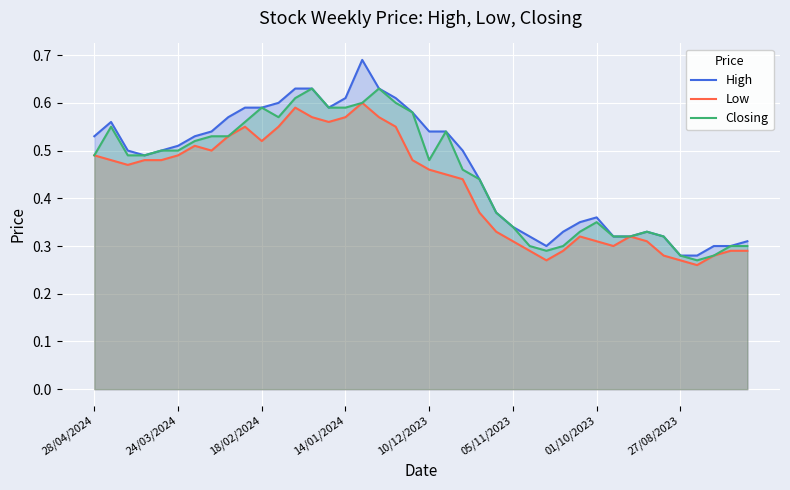

True or false: High has more than 1 points higher than both neighbors.

True